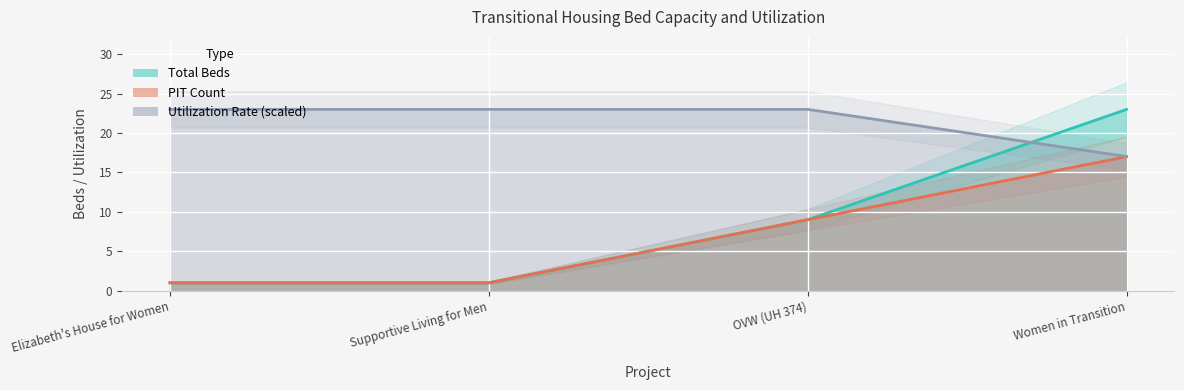

Rank the categories by Total Beds value from highest to lowest.

Women in Transition, OVW (UH 374), Elizabeth's House for Women, Supportive Living for Men